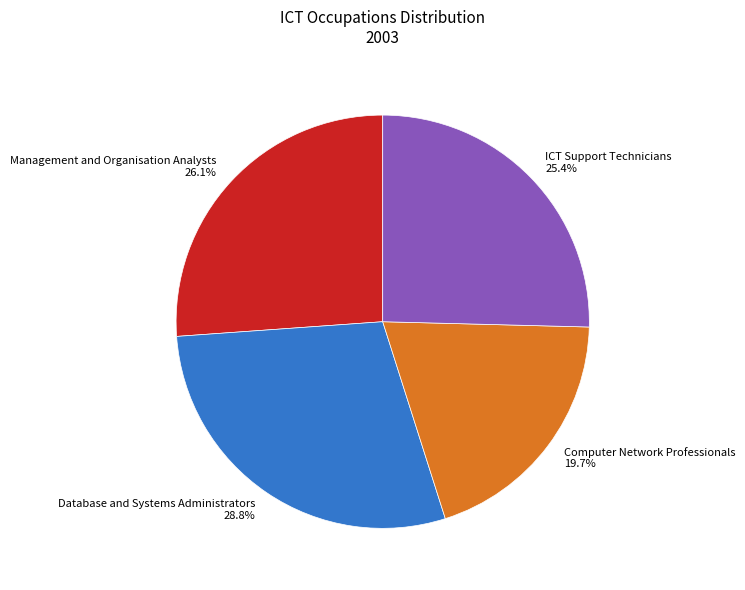

Is there a majority slice in this chart?

No